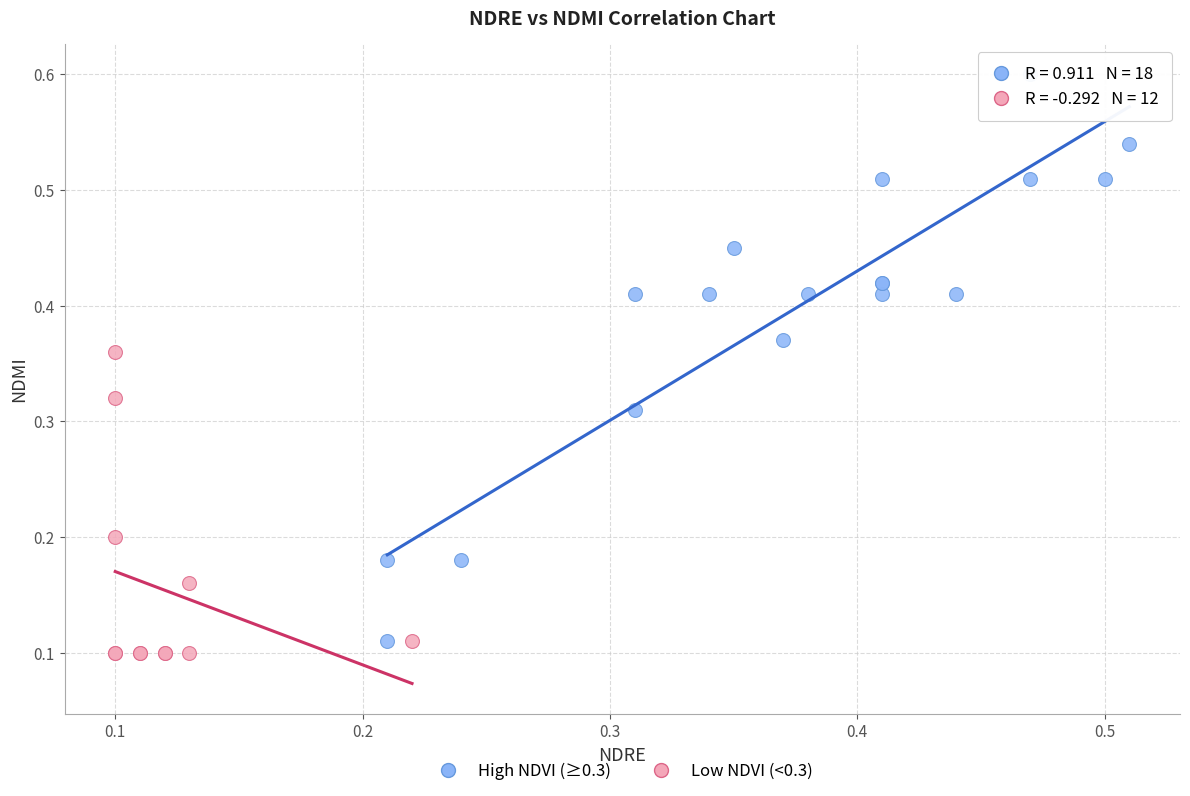

Which series reaches the minimum Y coordinate?

Low NDVI (<0.3)